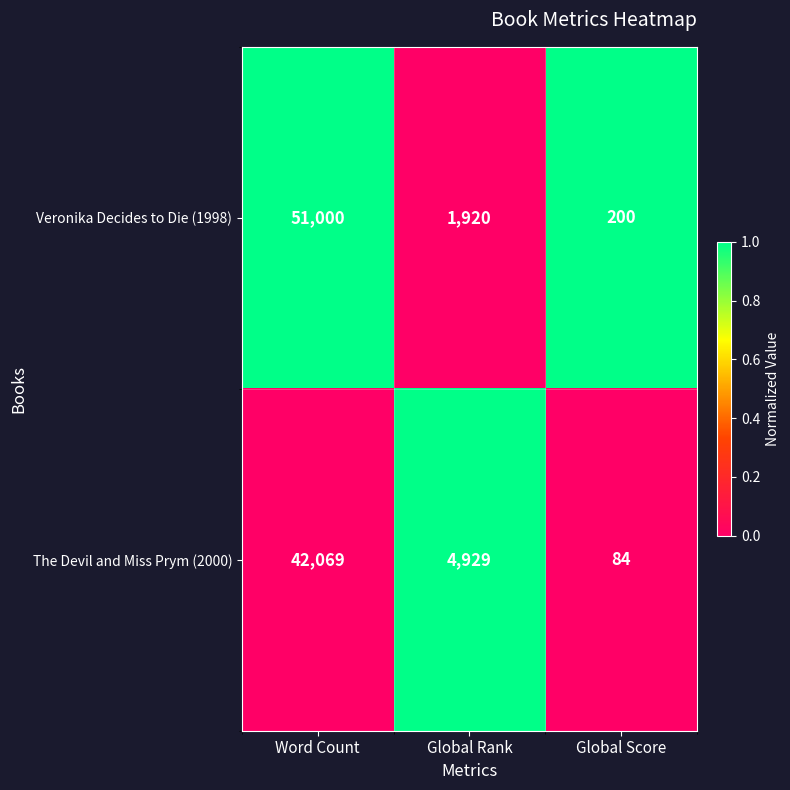

Reading left to right, list all the values displayed in this chart.

Veronika Decides to Die (1998): 51000	1920	200
The Devil and Miss Prym (2000): 42069	4929	84